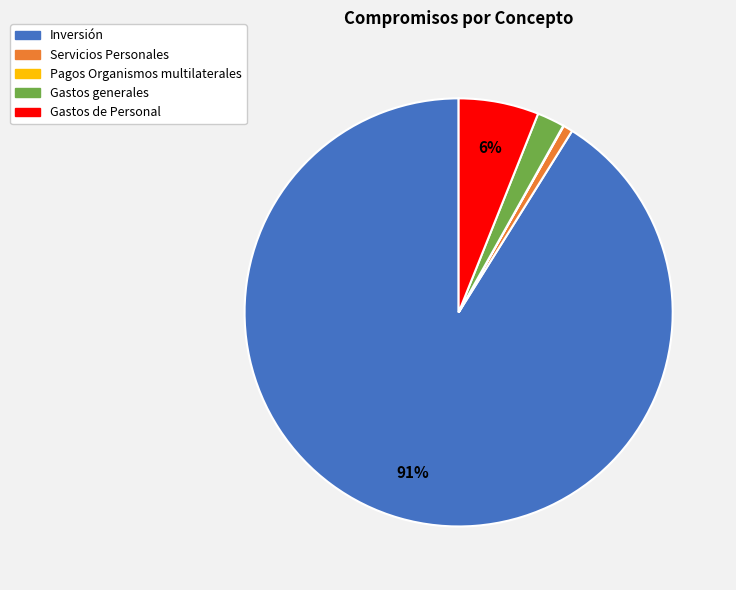

True or false: Gastos de Personal accounts for 6% of the total.

True